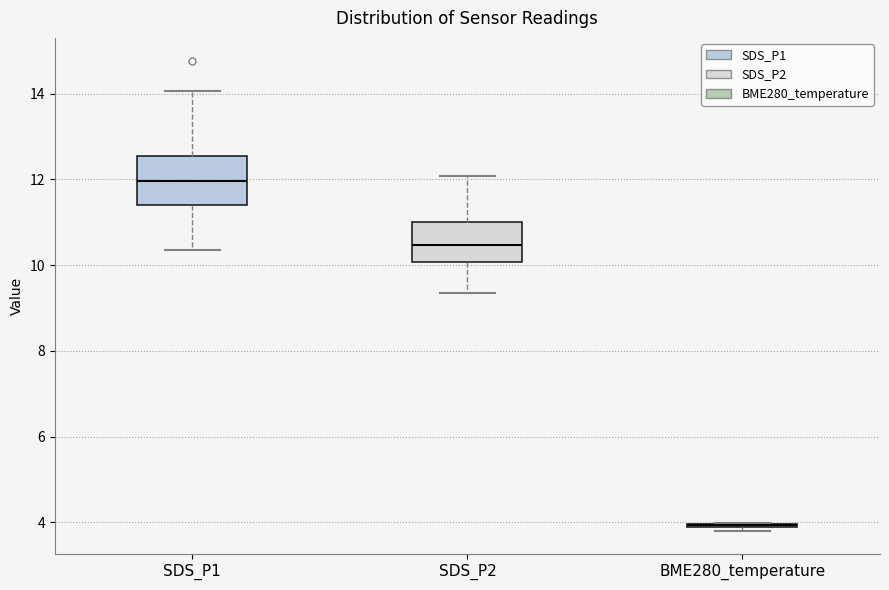

Which box is the tallest, from its lower edge to its upper edge?

SDS_P1